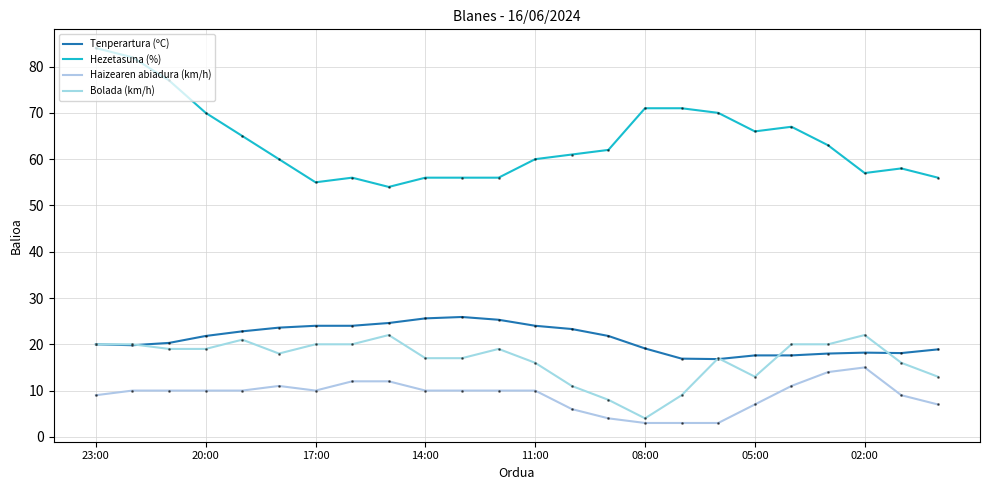

Rank the series by their maximum value, from highest to lowest.

Hezetasuna (%), Tenperartura (ºC), Bolada (km/h), Haizearen abiadura (km/h)